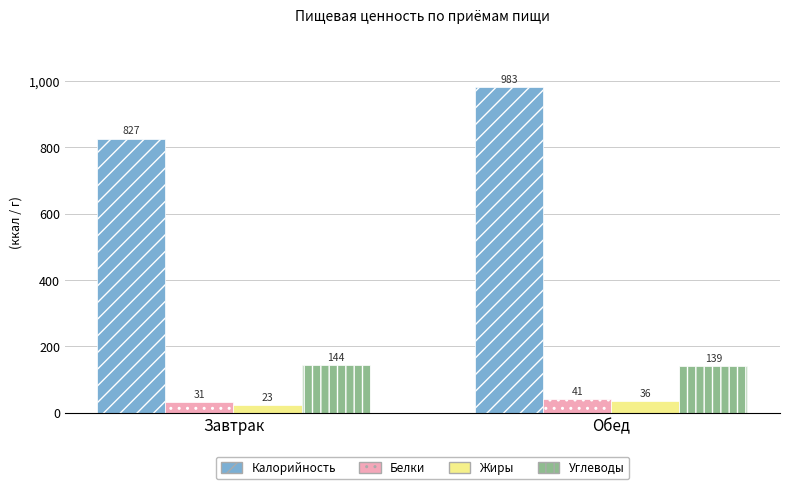

How many Углеводы values are between 139 and 144?

2